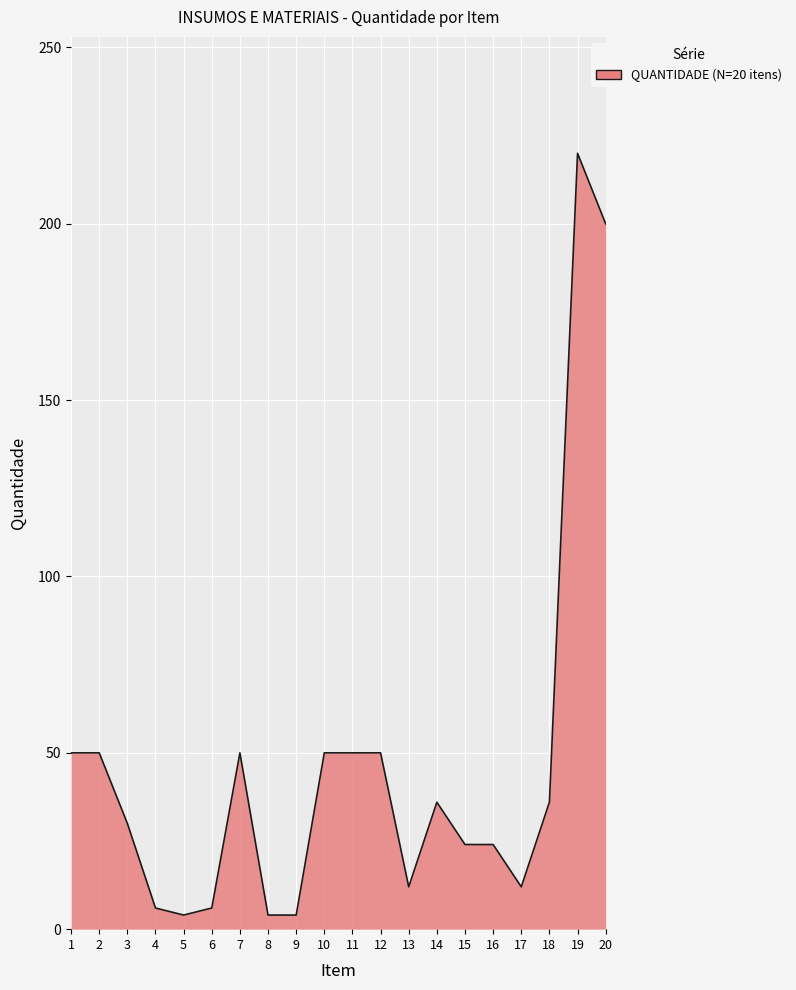

What is the change in value from 3 to 10?

+20